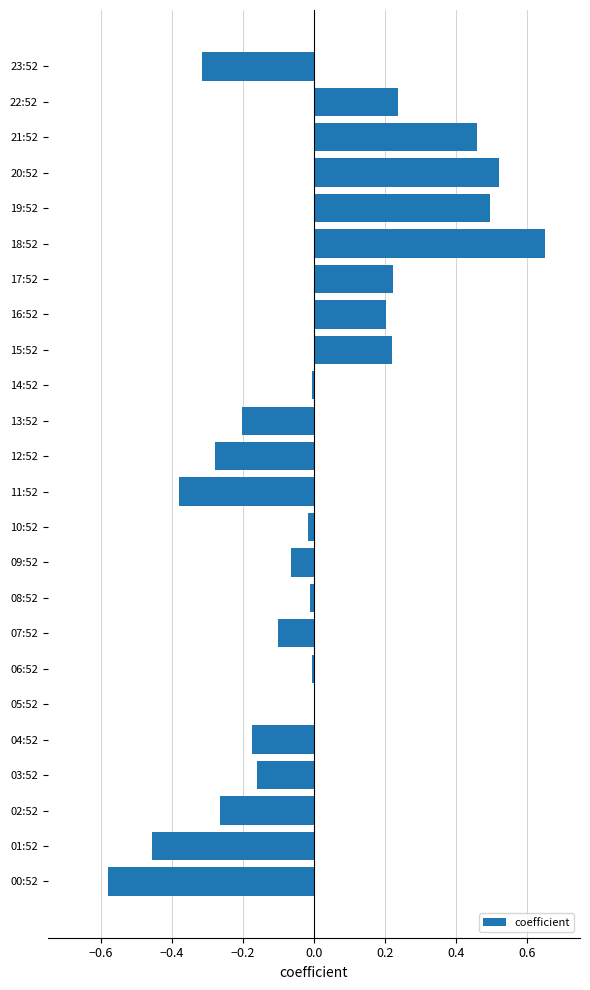

The value at 04:52 is -0.3. True or false?

False